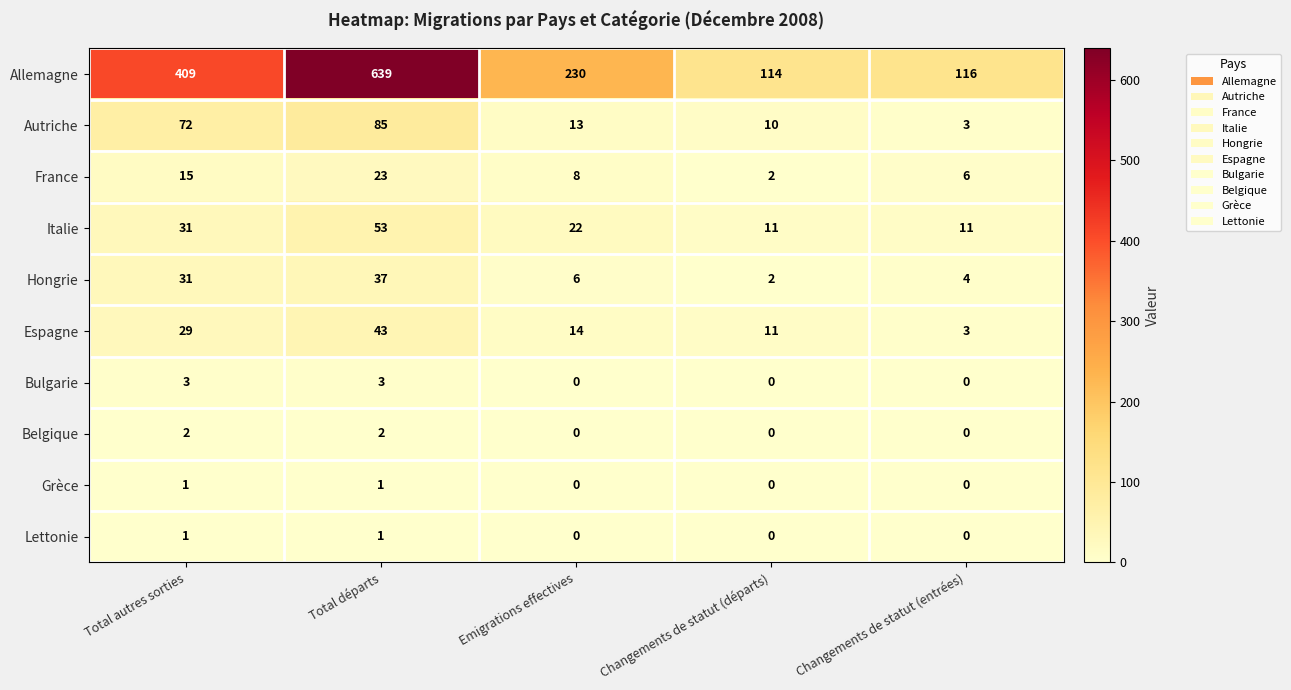

What is the average value of the Espagne series?

20